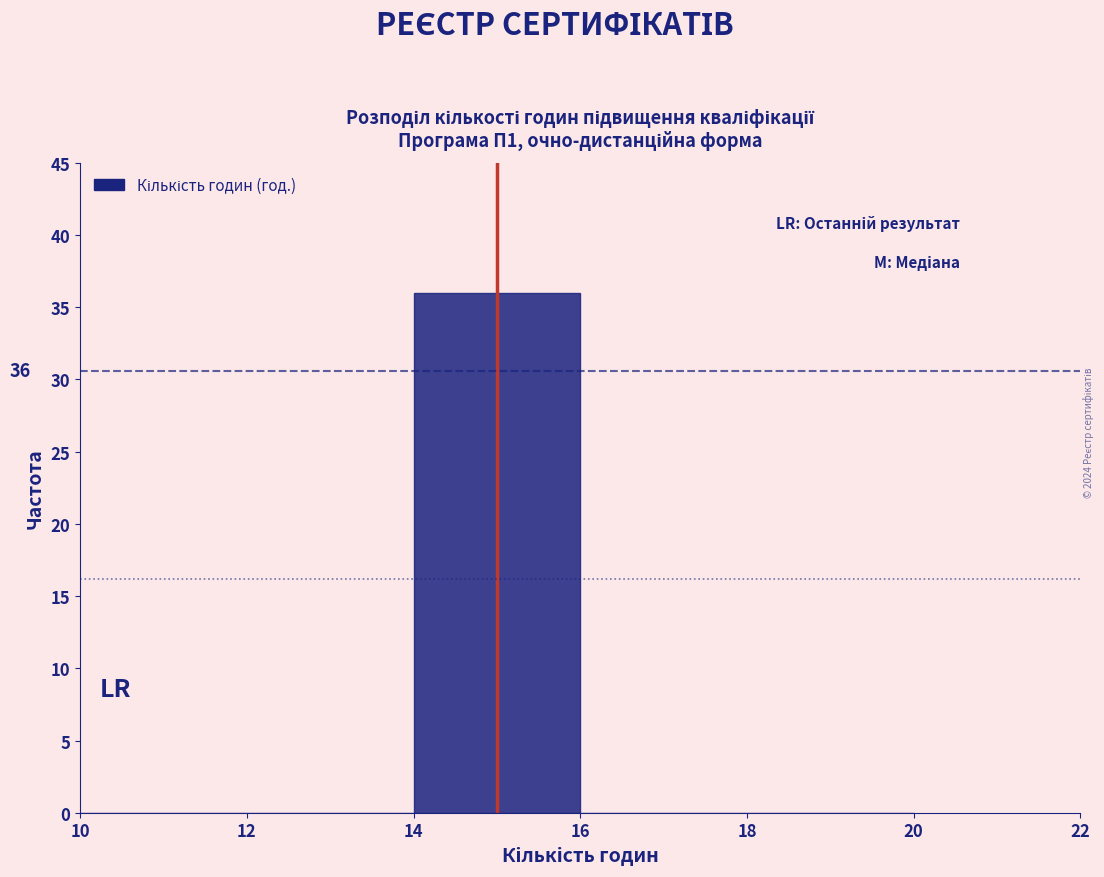

Which range on the x-axis has the tallest bar?

14 to 16